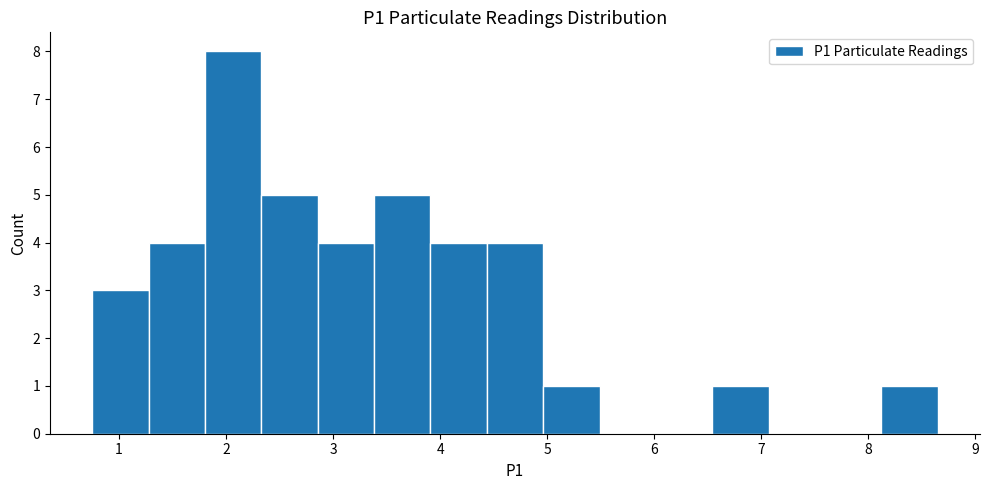

How tall is the bar that spans 8.1 to 8.7 on the x-axis? Neither the bar edges nor the heights are printed on the chart, so give them approximately, as read against the axes.

1